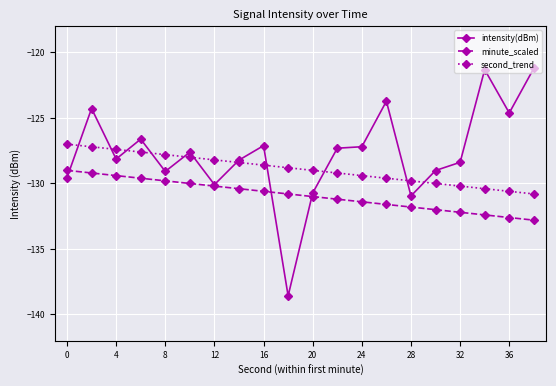

Which series has the largest total across all categories?

intensity(dBm)